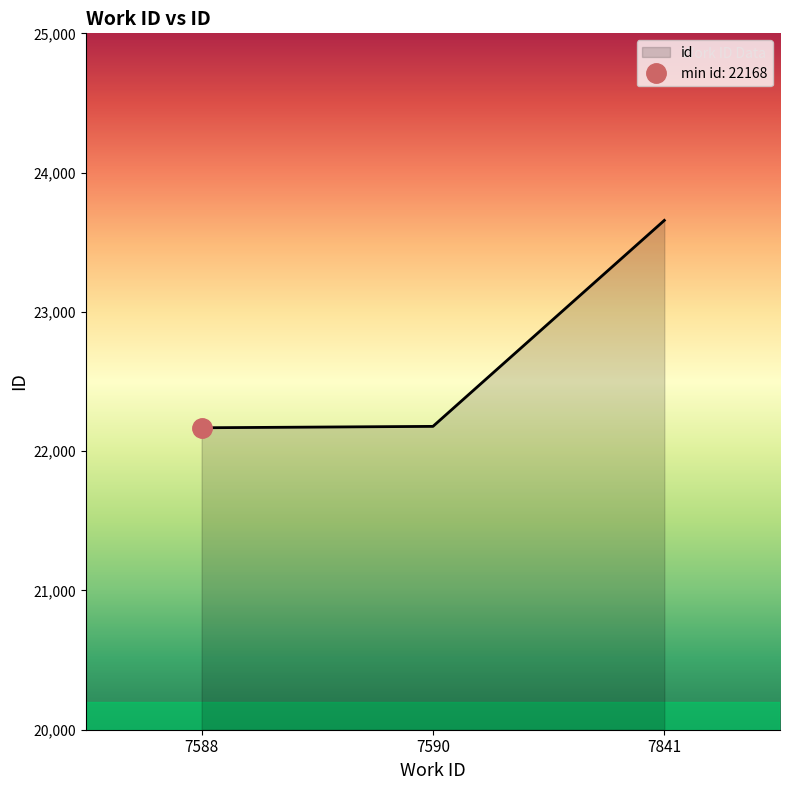

What is the value of the 1st point from the left?

22168